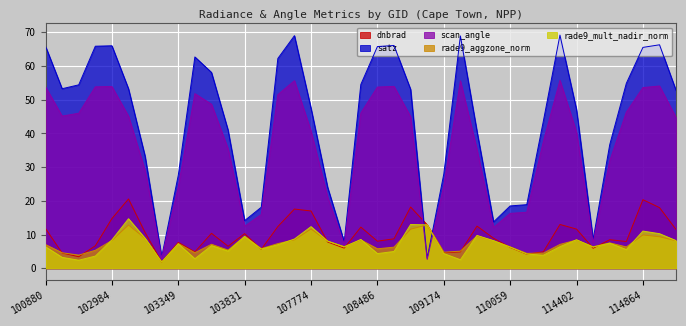

Is it true that satz equals 65.9 at 102872?

True